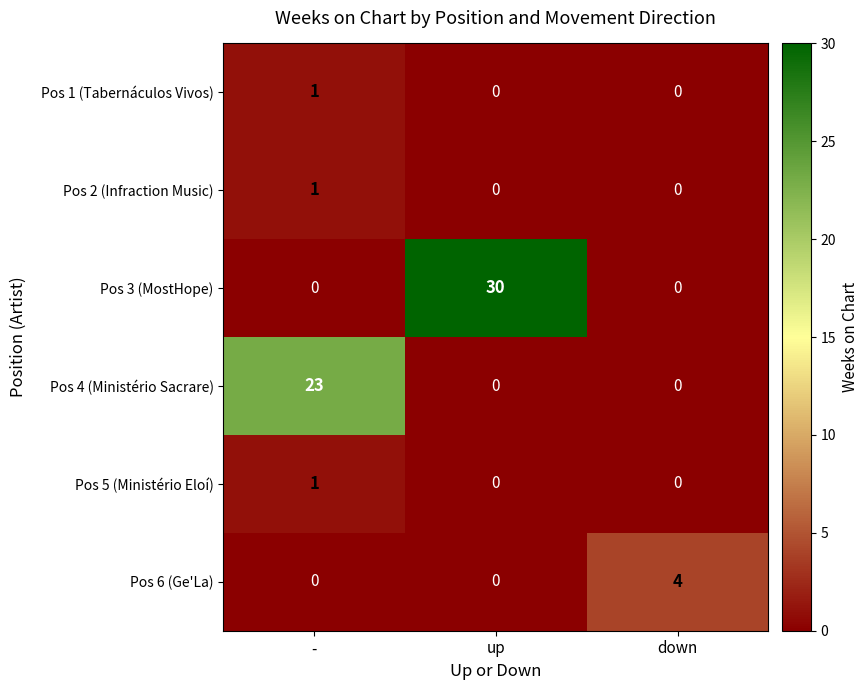

Which series has the largest range (max minus min)?

Pos 3 (MostHope)